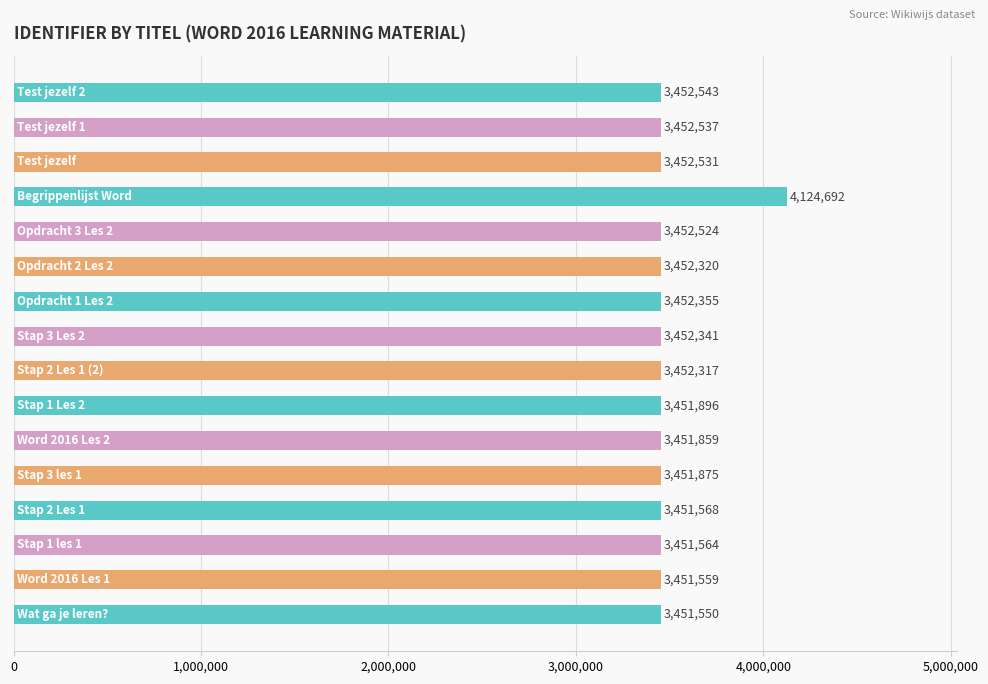

Reading bottom to top, list all the values displayed in this chart.

3451550	3451559	3451564	3451568	3451875	3451859	3451896	3452317	3452341	3452355	3452320	3452524	4124692	3452531	3452537	3452543